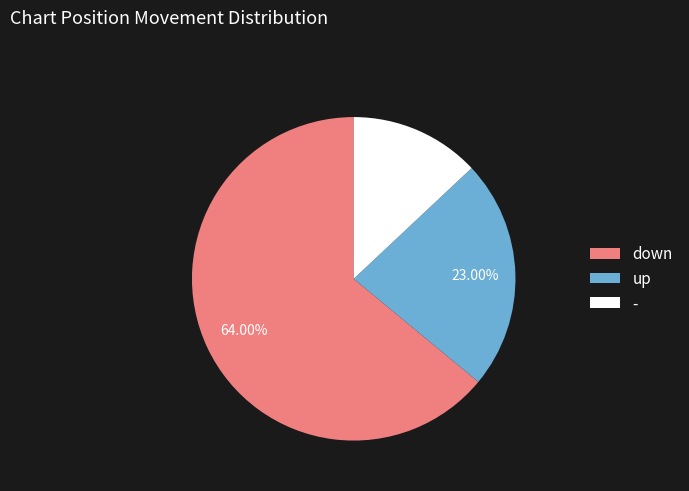

To the nearest percent, what portion does - represent?

13%